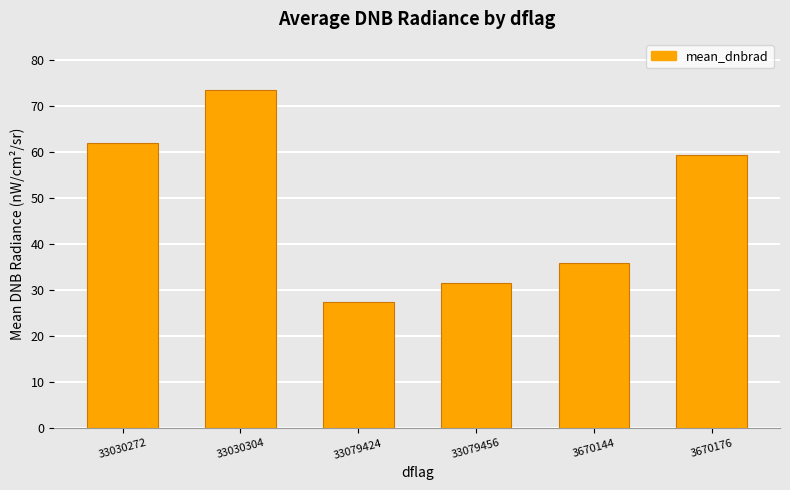

How many bars are there in total?

6